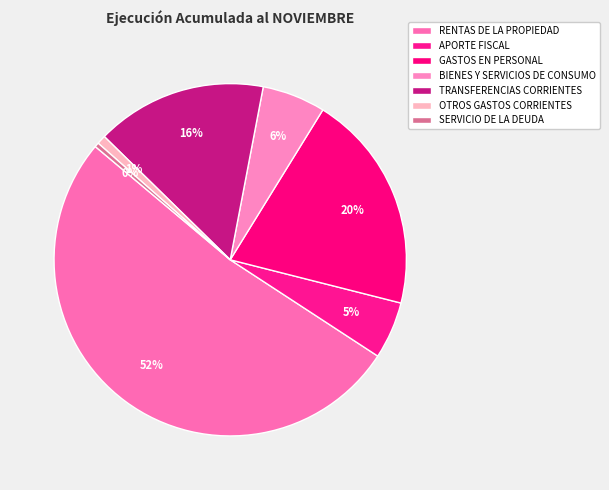

Count the number of slices in the pie.

7